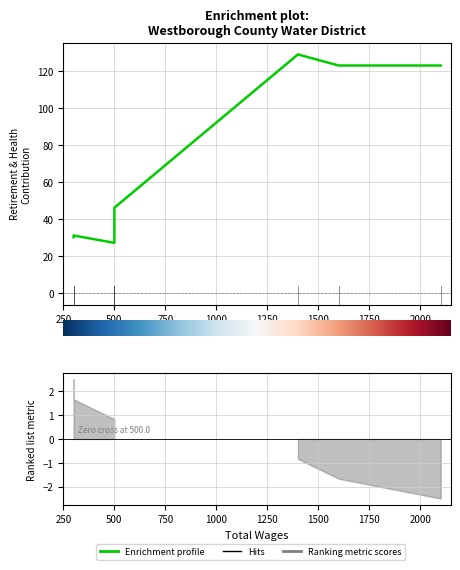

What is the difference between the second highest and minimum values?

96